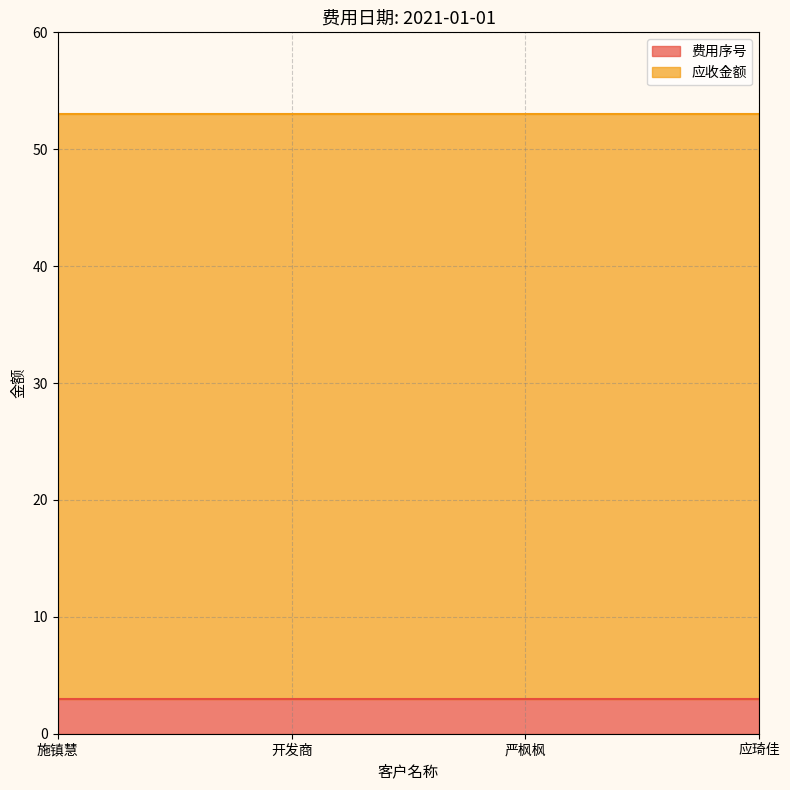

Is it true that 应收金额 equals 50 at 开发商?

True